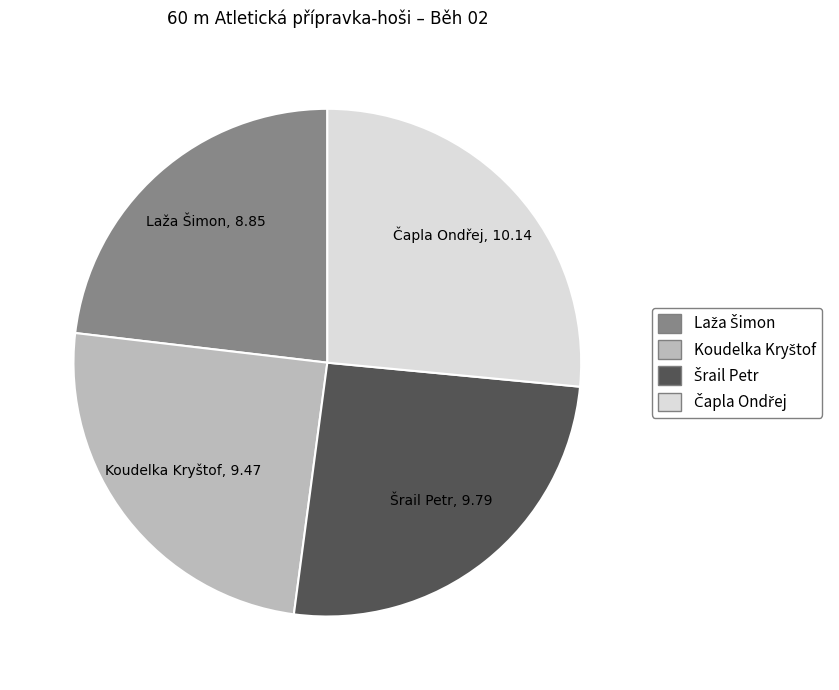

Is there a majority slice in this chart?

No